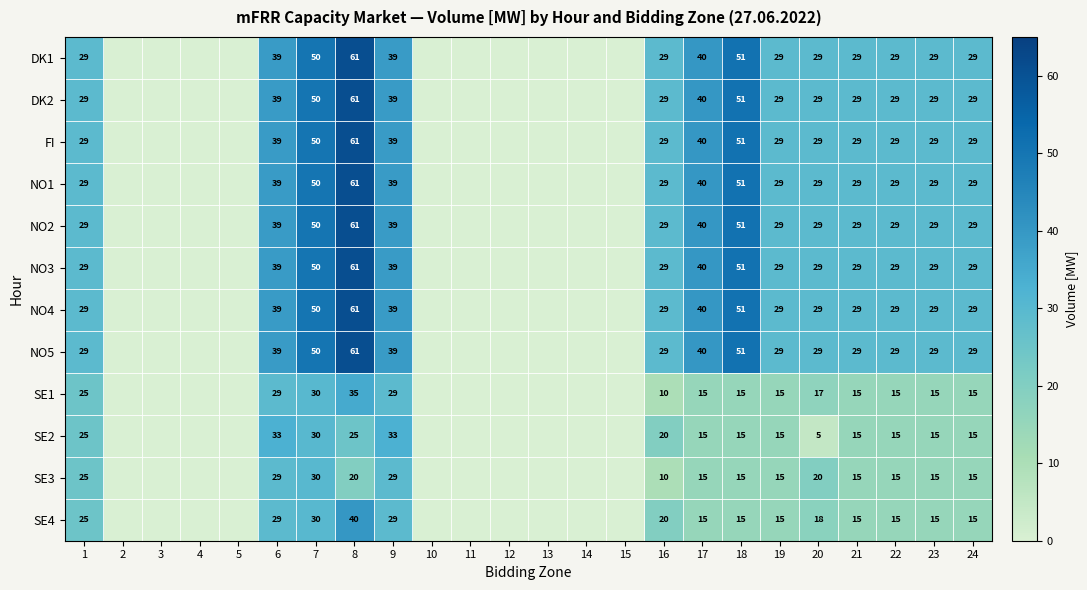

What is the total value across all series at 6?

432